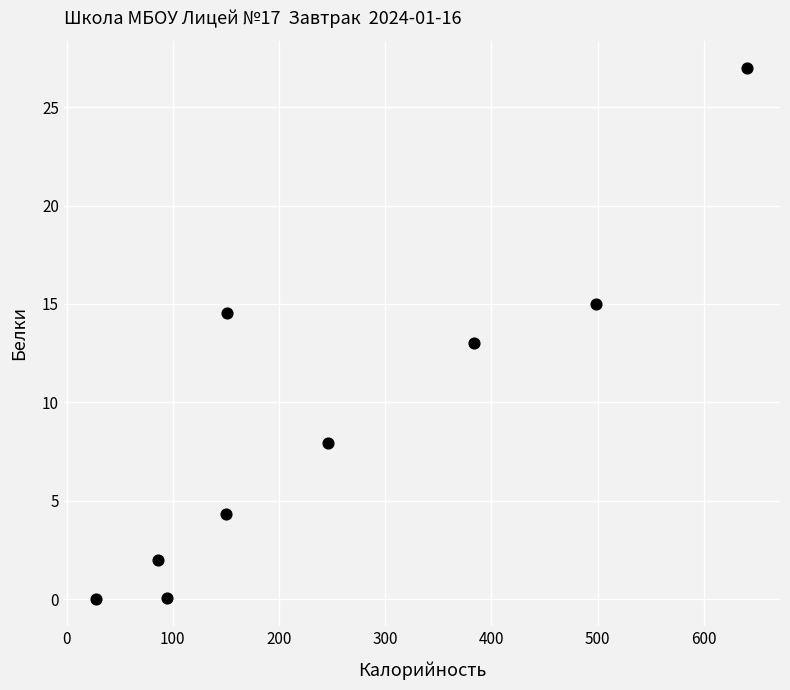

What is the average X value?

253.1